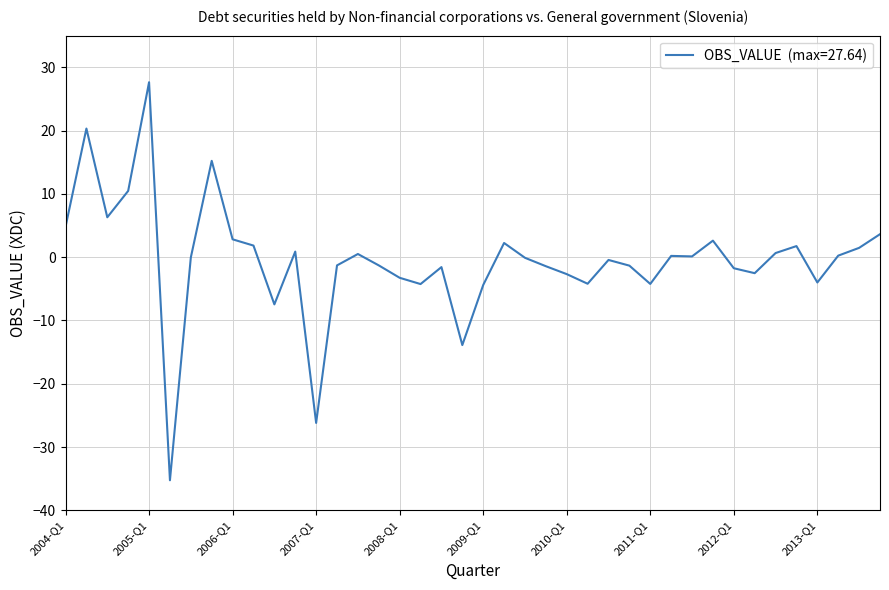

What is the maximum value shown in the chart?

27.6